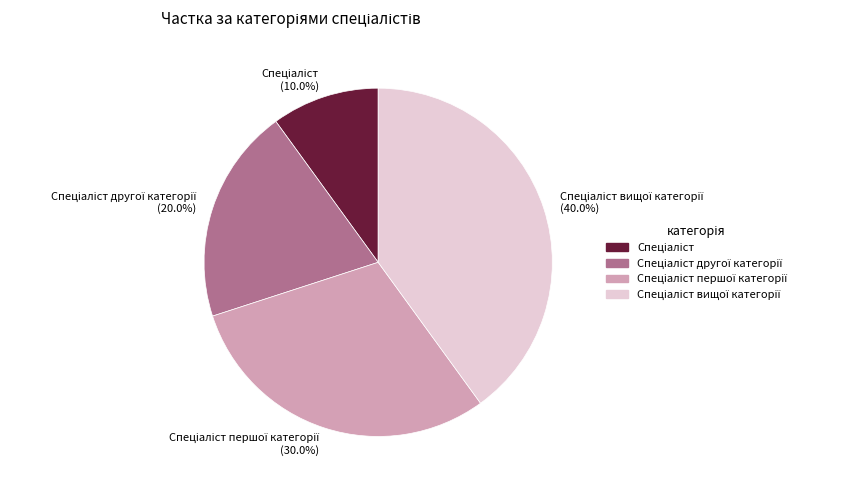

Does any single category account for the majority?

No